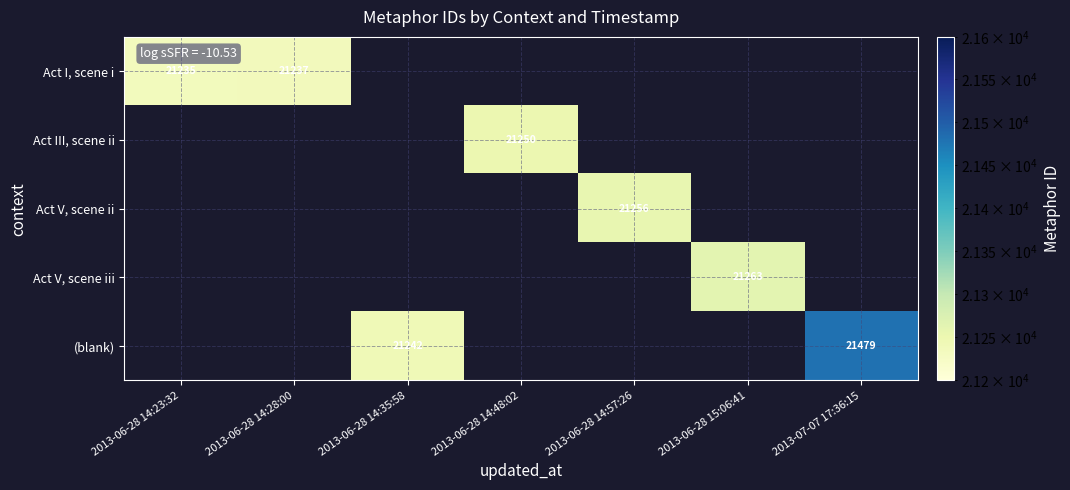

Is it true that Act I, scene i equals 21235 at 2013-06-28 14:23:32?

True